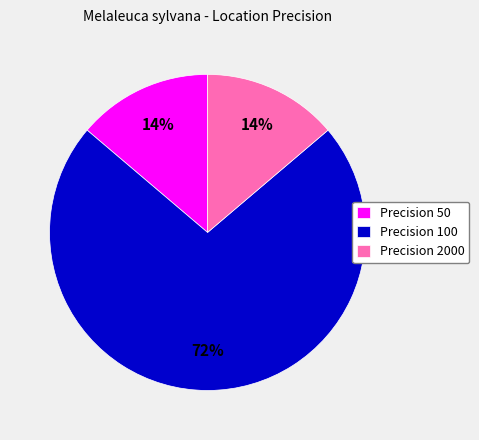

To the nearest percent, what is the combined percentage of Precision 50 and Precision 2000?

28%